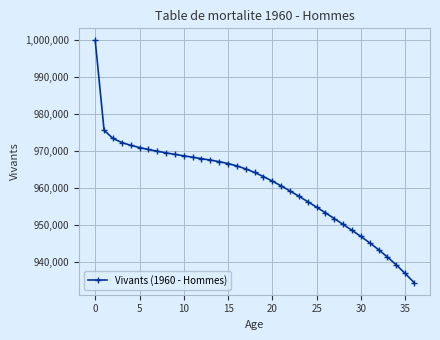

Reading left to right, transcribe all the data shown in this chart.

1000000	975720	973500	972400	971650	971040	970510	970040	969600	969190	968800	968420	968041	967651	967221	966711	966062	965262	964292	963182	961961	960662	959292	957872	956402	954912	953382	951822	950242	948636	946990	945261	943408	941419	939283	936986	934515